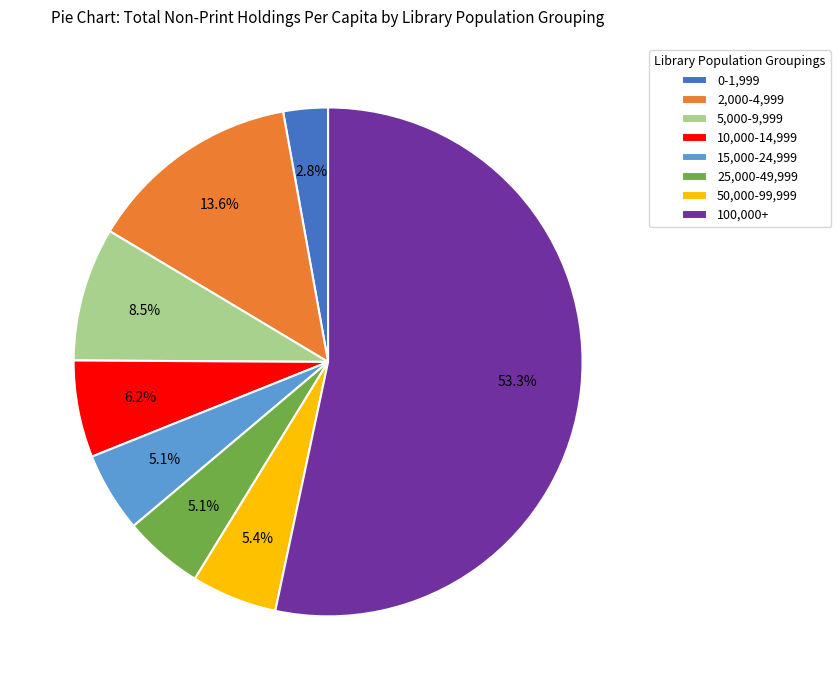

Between 5,000-9,999 and 2,000-4,999, which is larger?

2,000-4,999